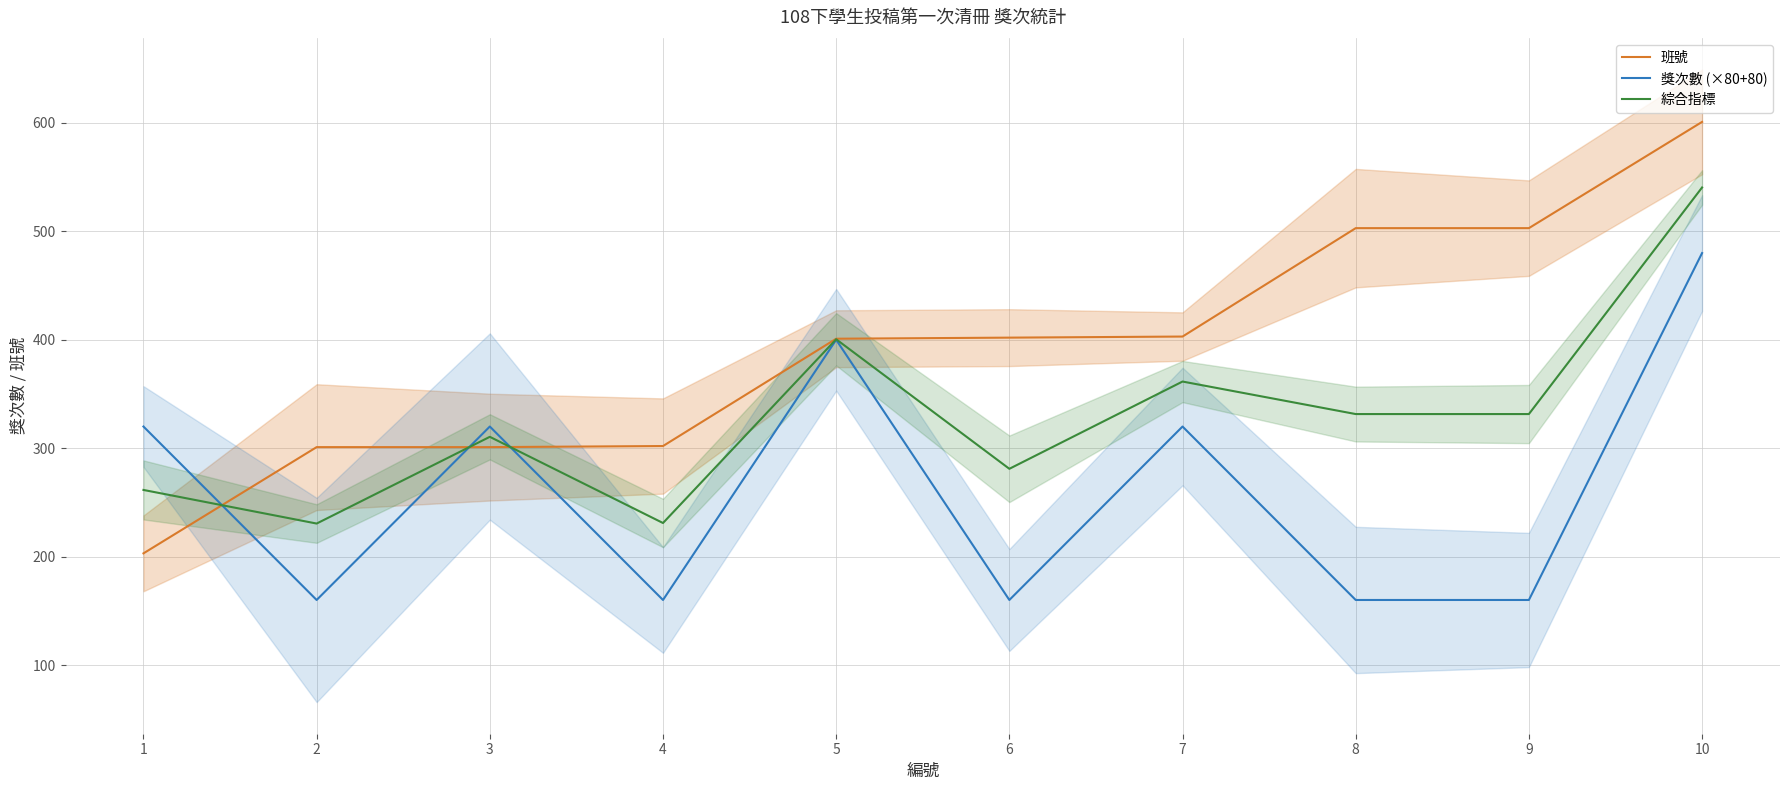

Where is 綜合指標 nearest to the value 385?

5